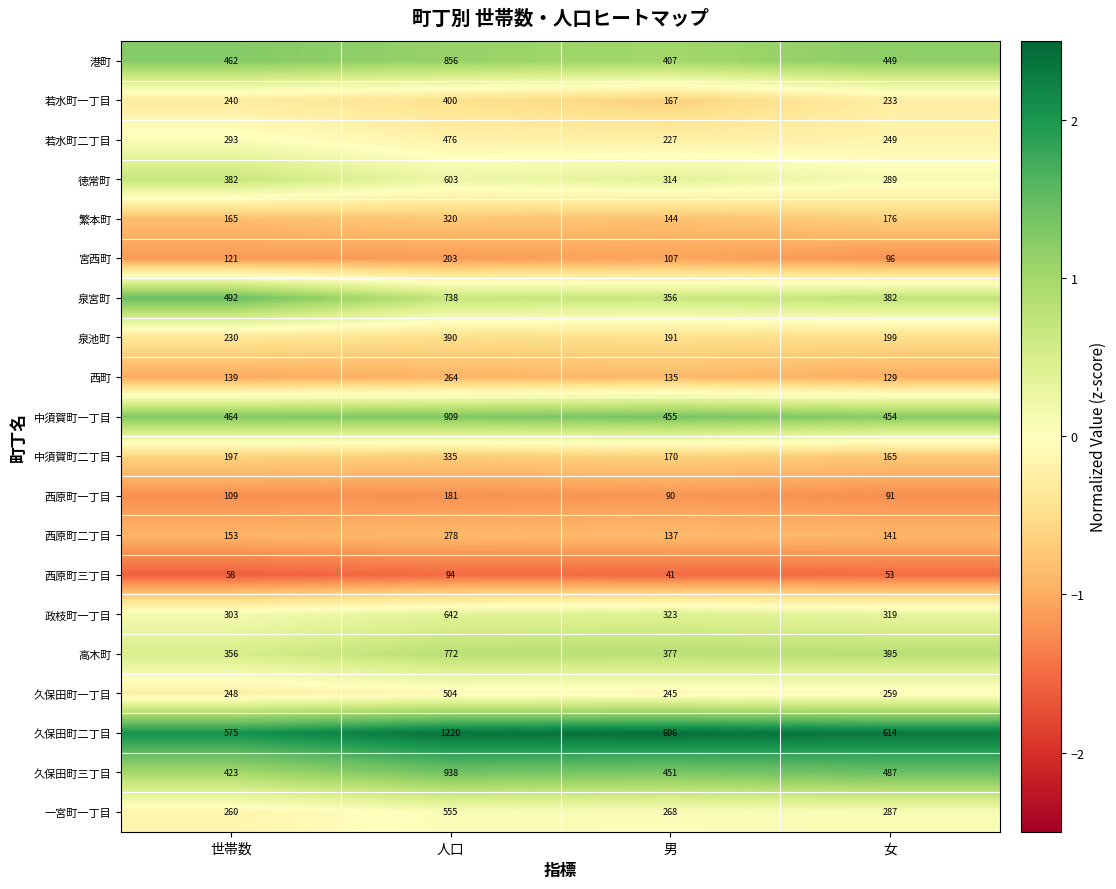

What is the difference between the 久保田町二丁目 values at 男 and 人口?

614